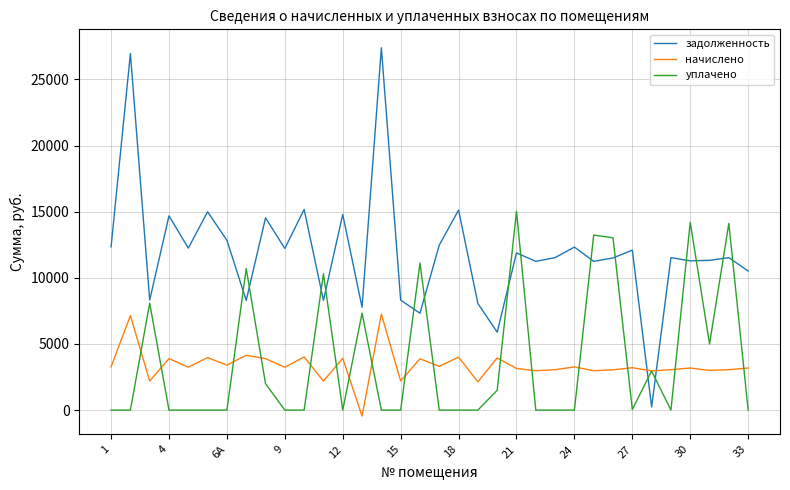

Is this an area chart (filled region under the line)?

No